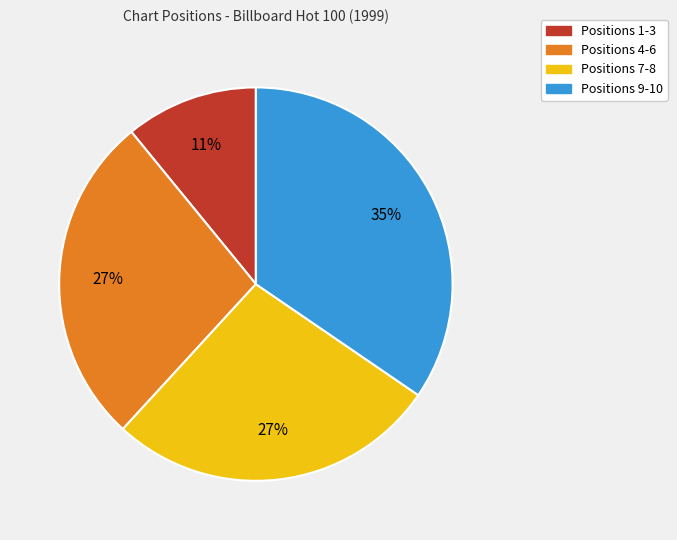

To the nearest percent, what is the average slice percentage?

25%